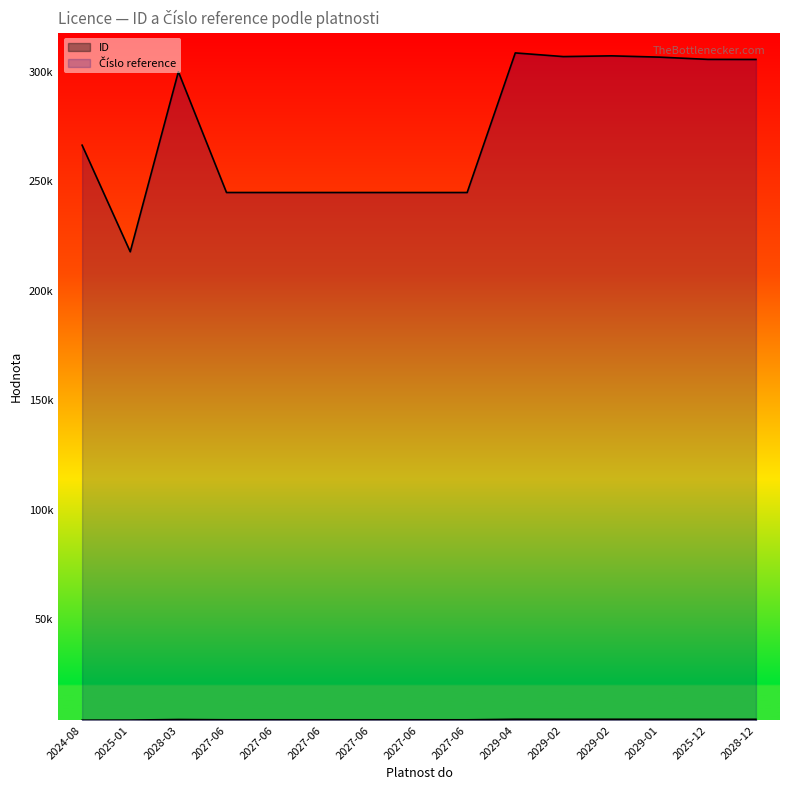

What is the label of the 7th point from the left?

2027-06